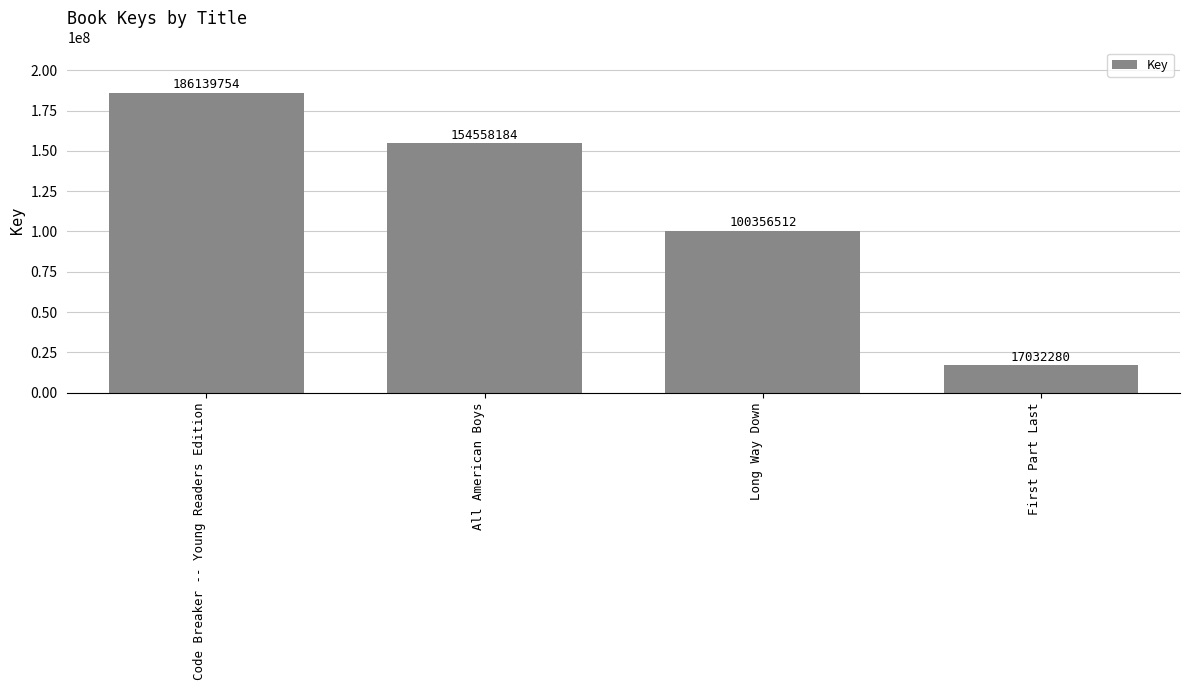

What is the label of the 2nd bar from the right?

Long Way Down